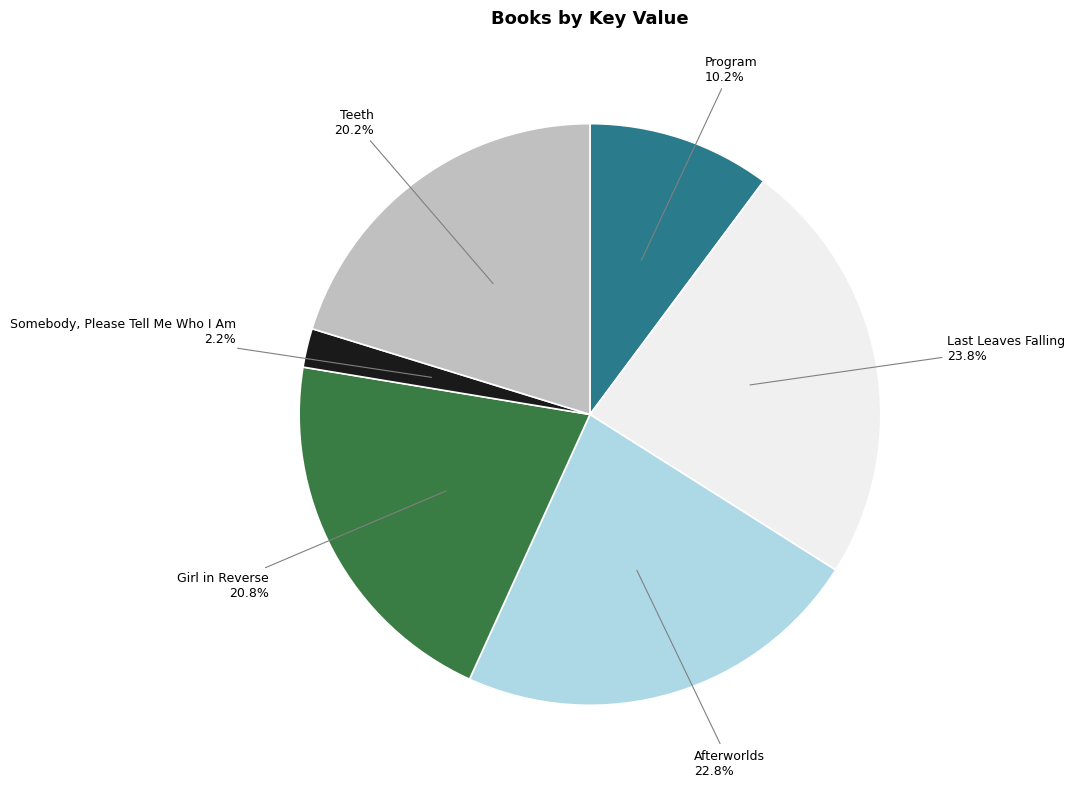

Is there any slice that represents more than half of the pie?

No